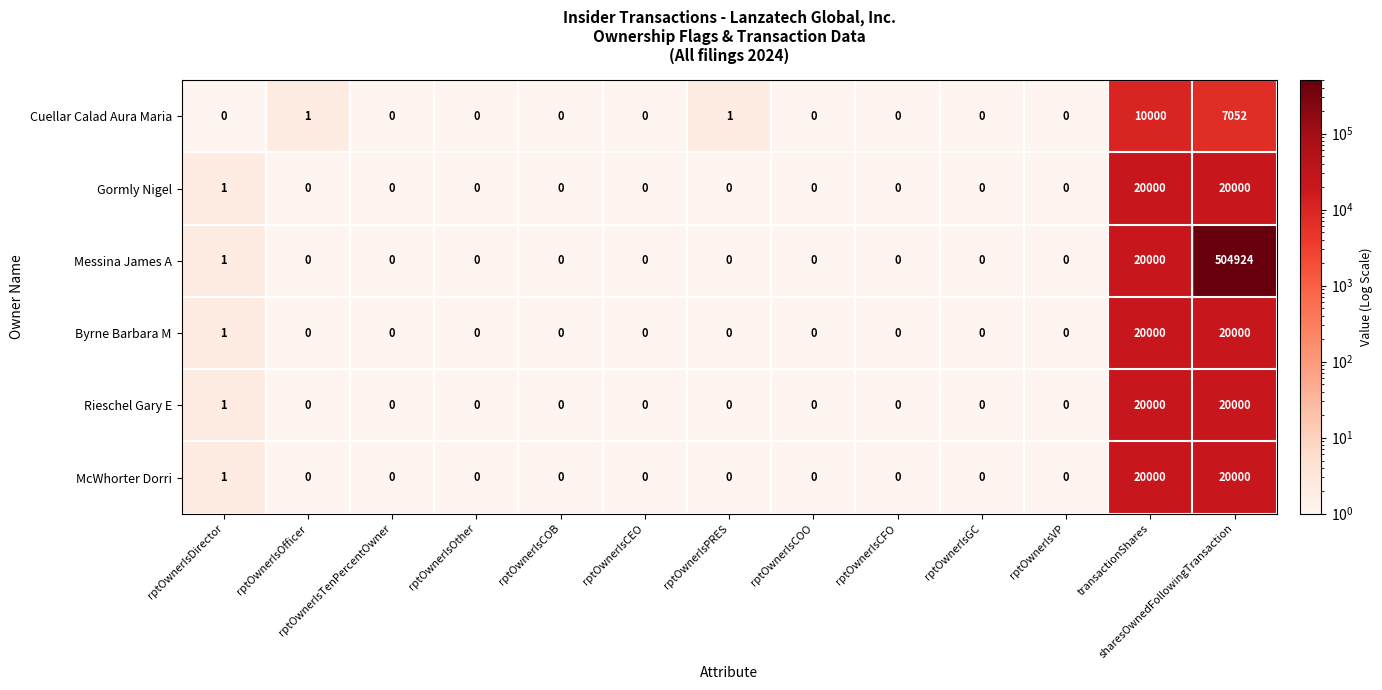

What is the difference between the maximum and minimum values in the Messina James A series?

504924